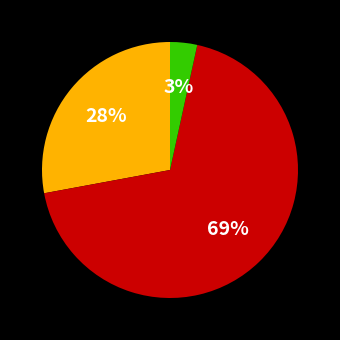

Is there any slice that represents more than half of the pie?

Yes